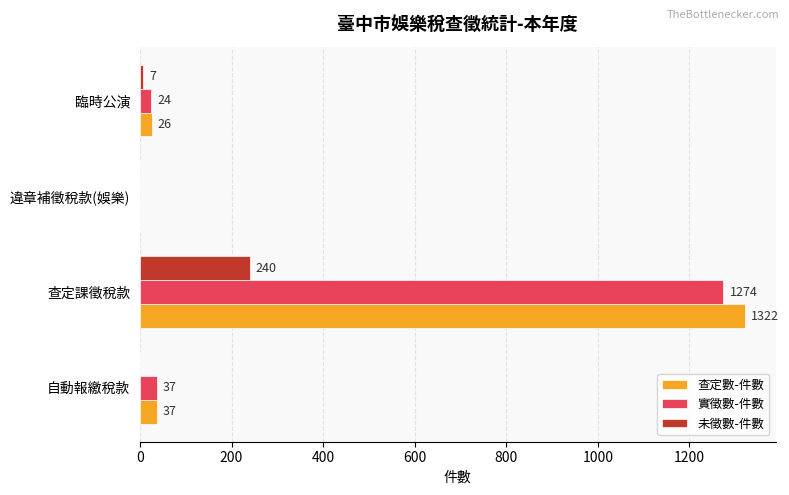

At which category is the sum across all series the highest?

查定課徵稅款